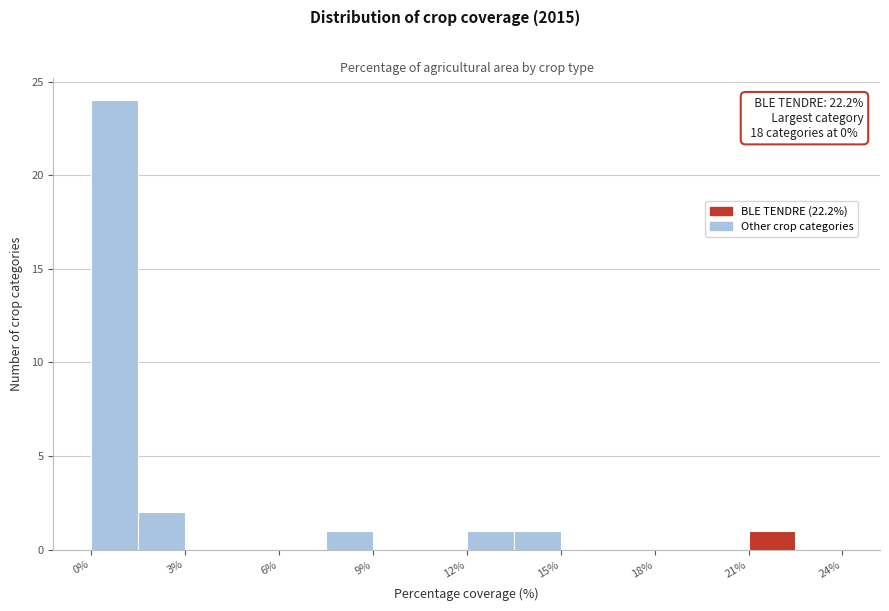

Read against the x-axis, roughly where is the centre of the tallest bar?

1.0